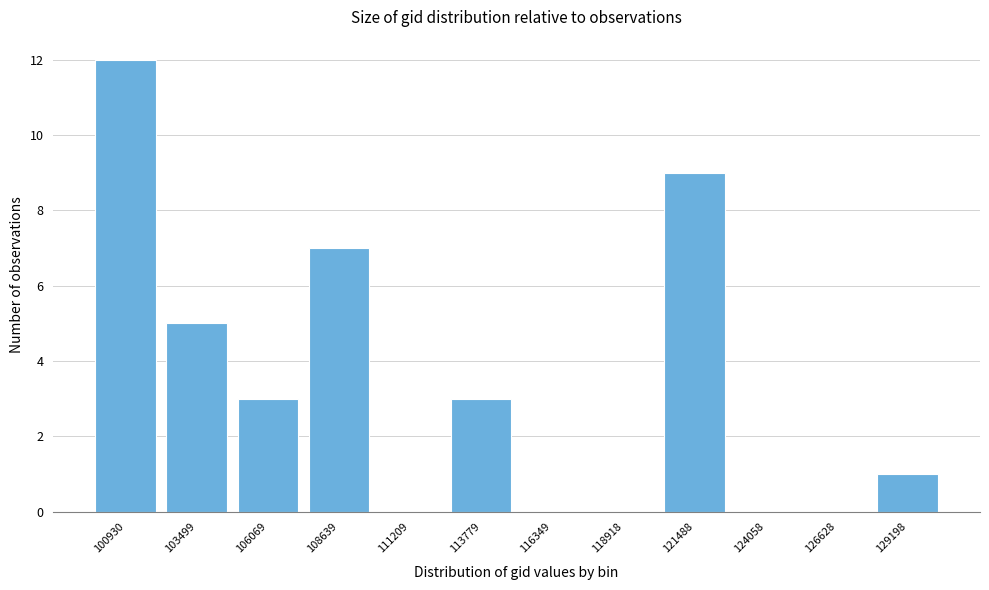

Reading left to right, list all the values displayed in this chart.

100930=12	103499=5	106069=3	108639=7	111209=0	113779=3	116349=0	118918=0	121488=9	124058=0	126628=0	129198=1